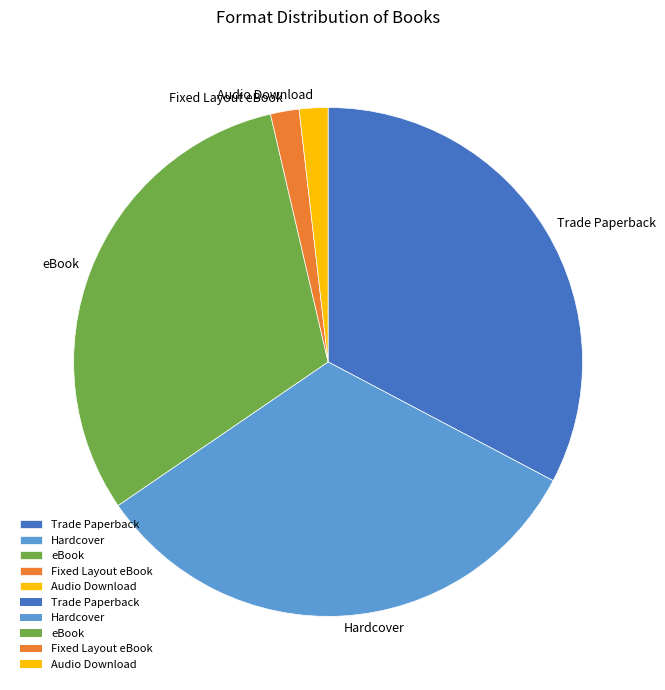

How many slices are in this pie chart?

5